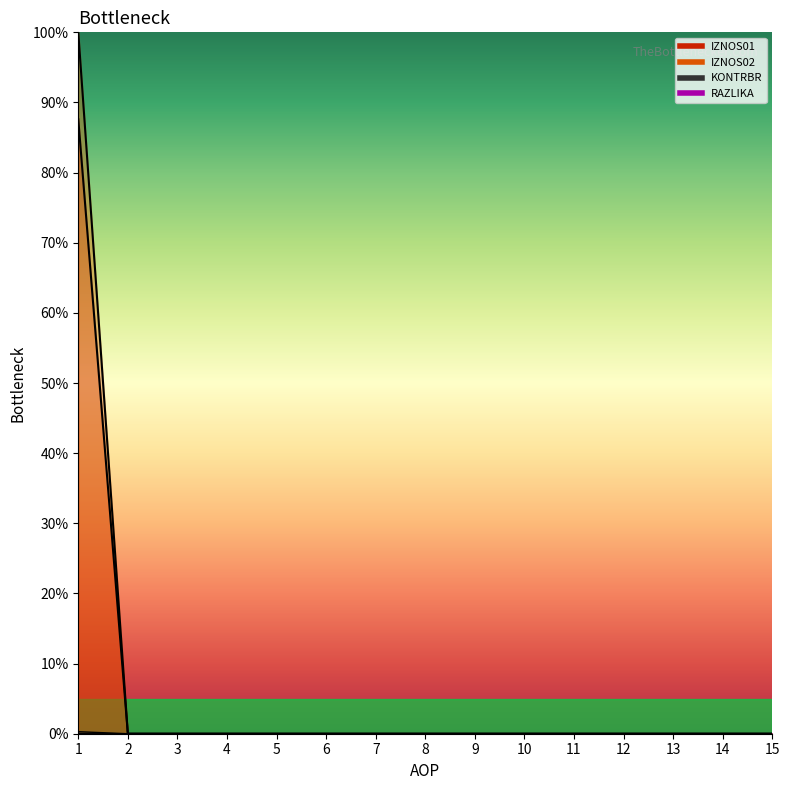

How many lines are shown in the chart?

4